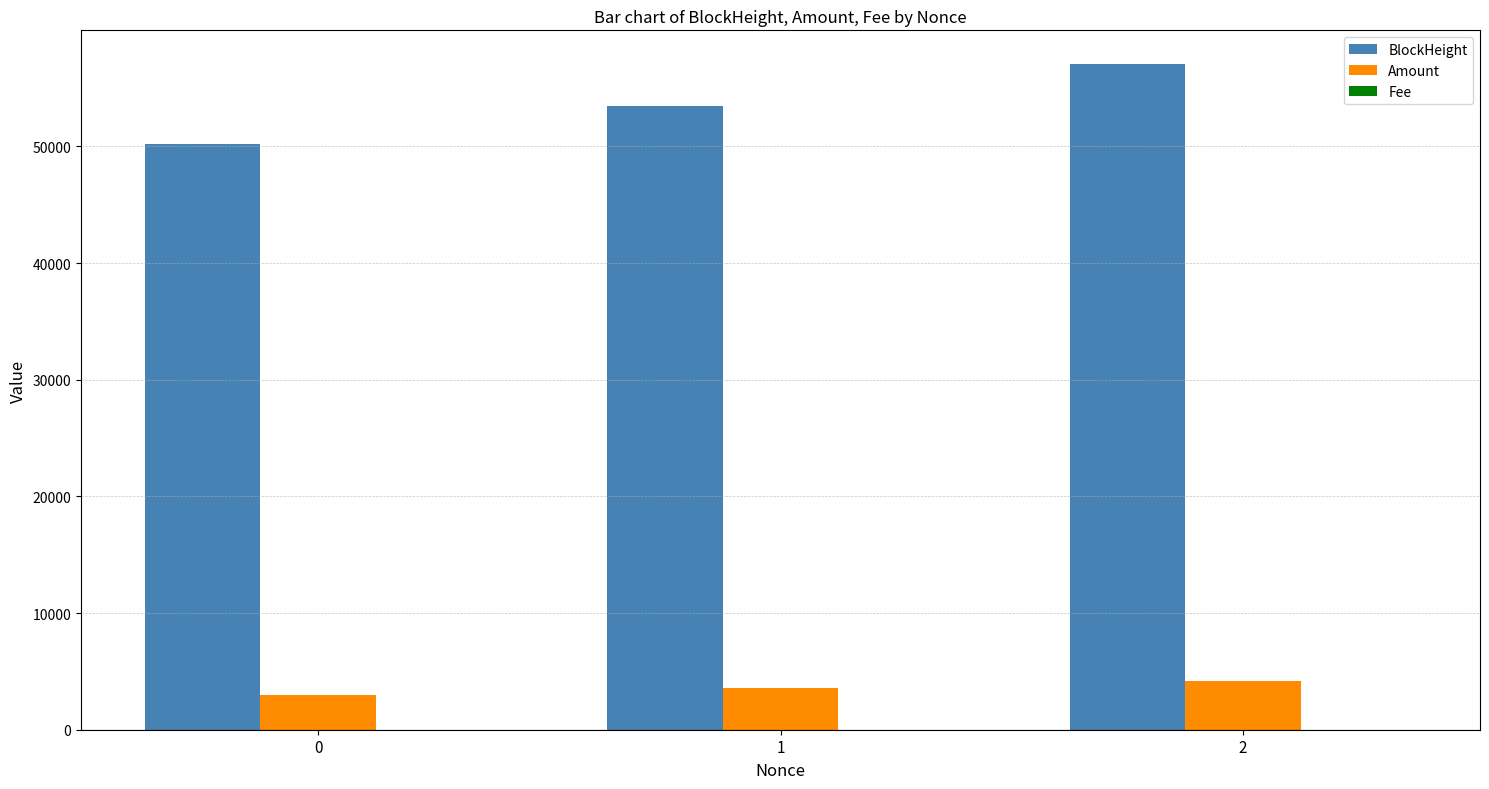

Which series changed the most between 0 and 2?

BlockHeight